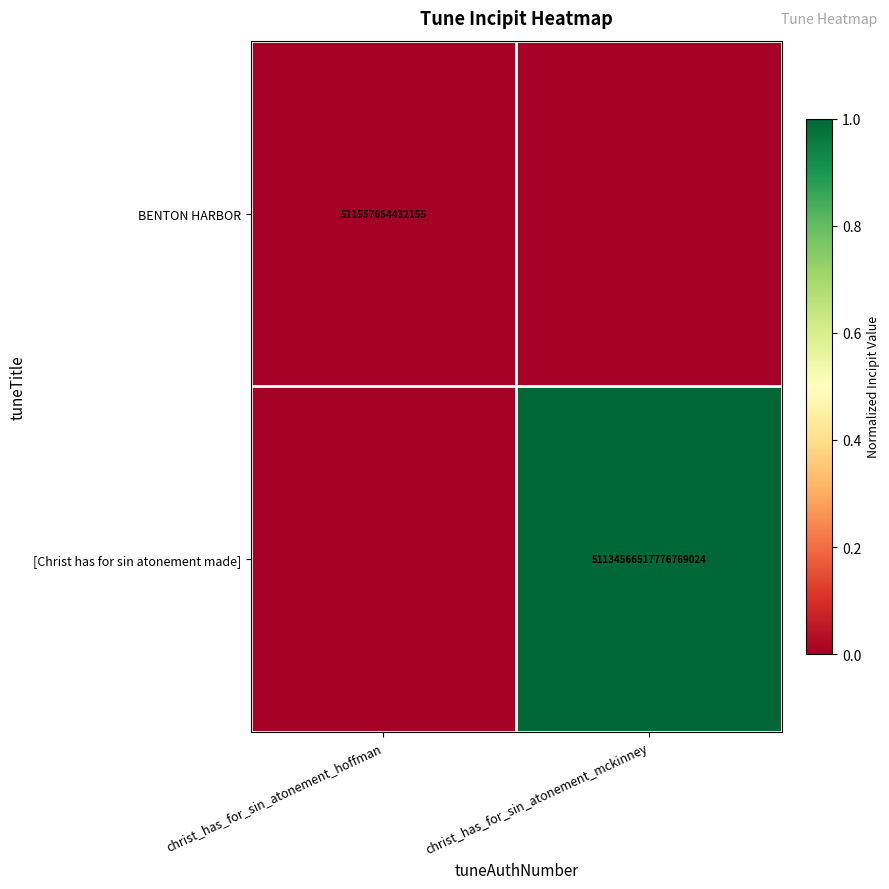

At how many categories does at least one series exceed 0?

2